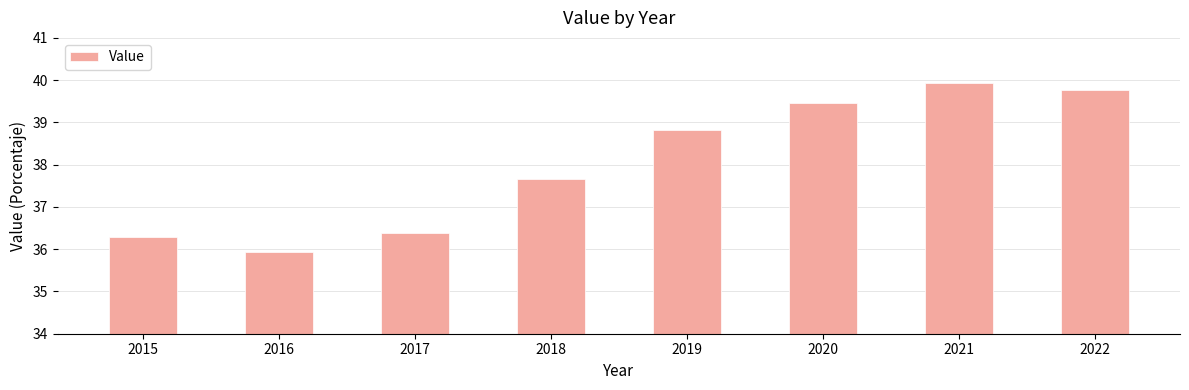

True or false: the data shows 37.7 at 2018.

True